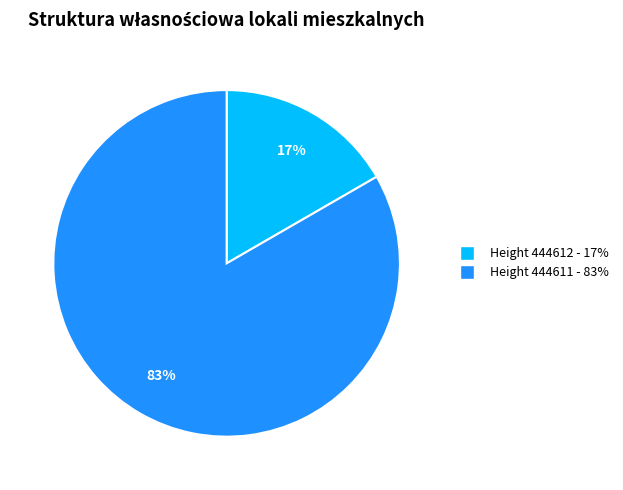

To the nearest percent, what is the average slice percentage?

50%